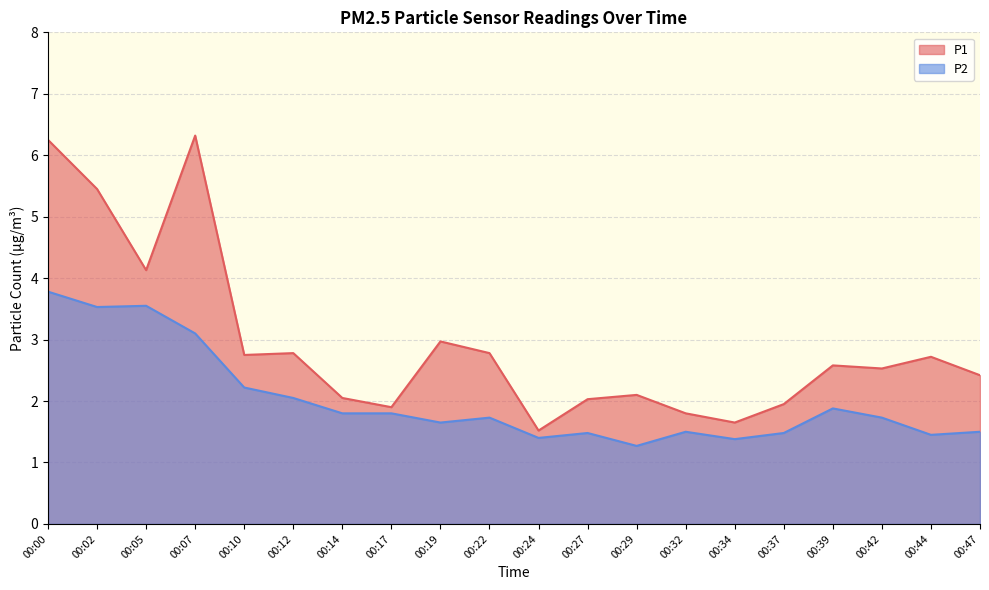

Read the P2 value at 00:05.

3.5